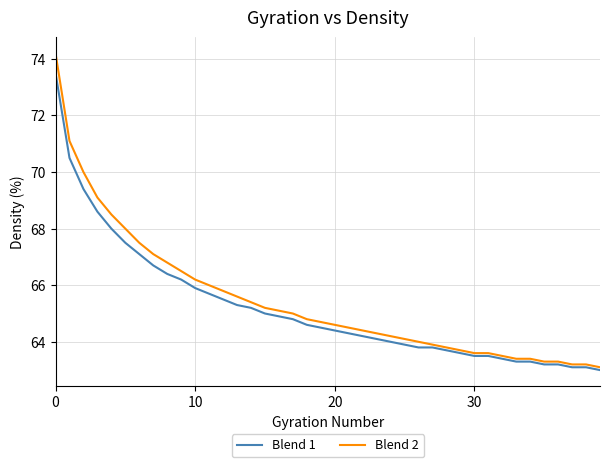

Reading left to right, list all the values displayed in this chart.

Blend 1: 73.5	70.5	69.4	68.6	68.0	67.5	67.1	66.7	66.4	66.2	65.9	65.7	65.5	65.3	65.2	65.0	64.9	64.8	64.6	64.5	64.4	64.3	64.2	64.1	64.0	63.9	63.8	63.8	63.7	63.6	63.5	63.5	63.4	63.3	63.3	63.2	63.2	63.1	63.1	63.0
Blend 2: 74.2	71.1	70.0	69.1	68.5	68.0	67.5	67.1	66.8	66.5	66.2	66.0	65.8	65.6	65.4	65.2	65.1	65.0	64.8	64.7	64.6	64.5	64.4	64.3	64.2	64.1	64.0	63.9	63.8	63.7	63.6	63.6	63.5	63.4	63.4	63.3	63.3	63.2	63.2	63.1